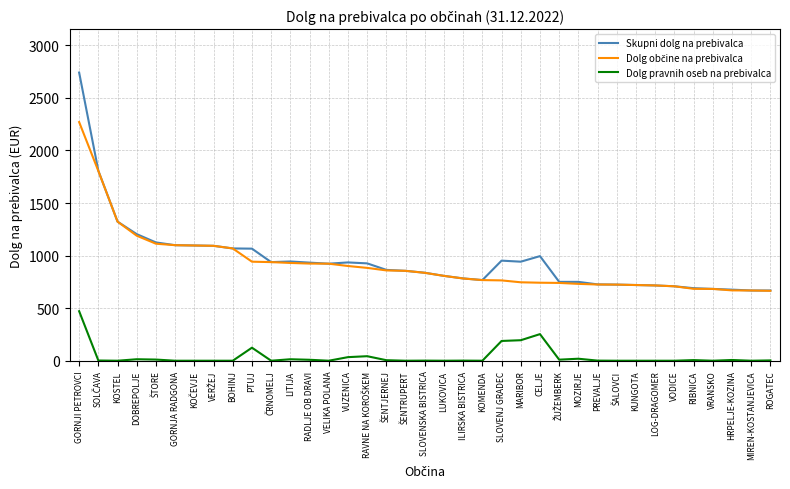

The Skupni dolg na prebivalca series shows 676 at HRPELJE-KOZINA. True or false?

True